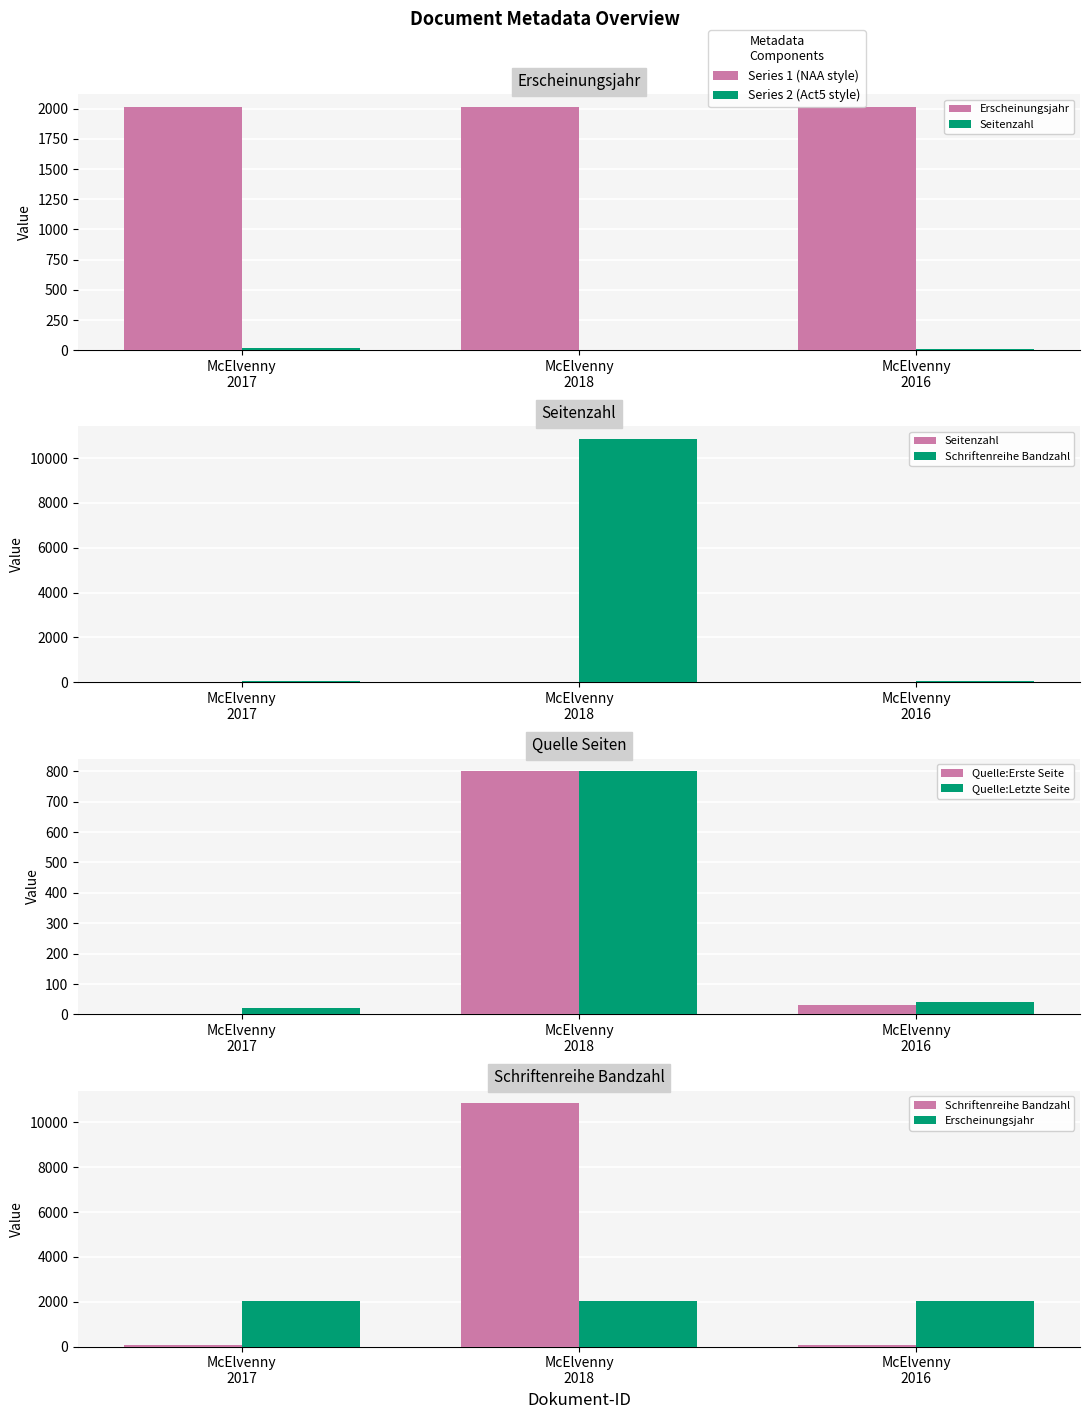

What is the total value across all series at McElvenny
2017?

2118